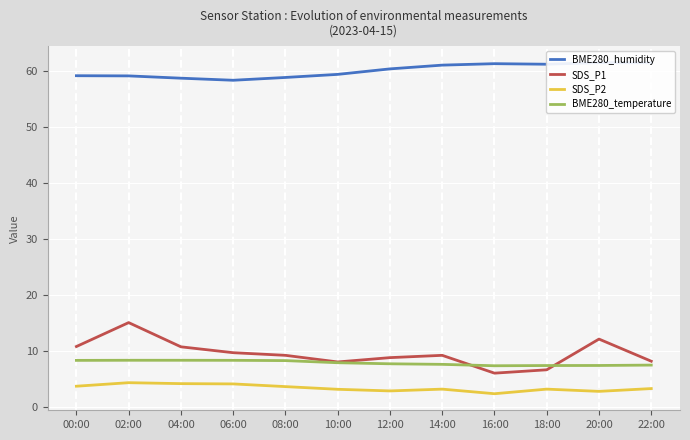

What is the highest value of the BME280_humidity series?

61.5